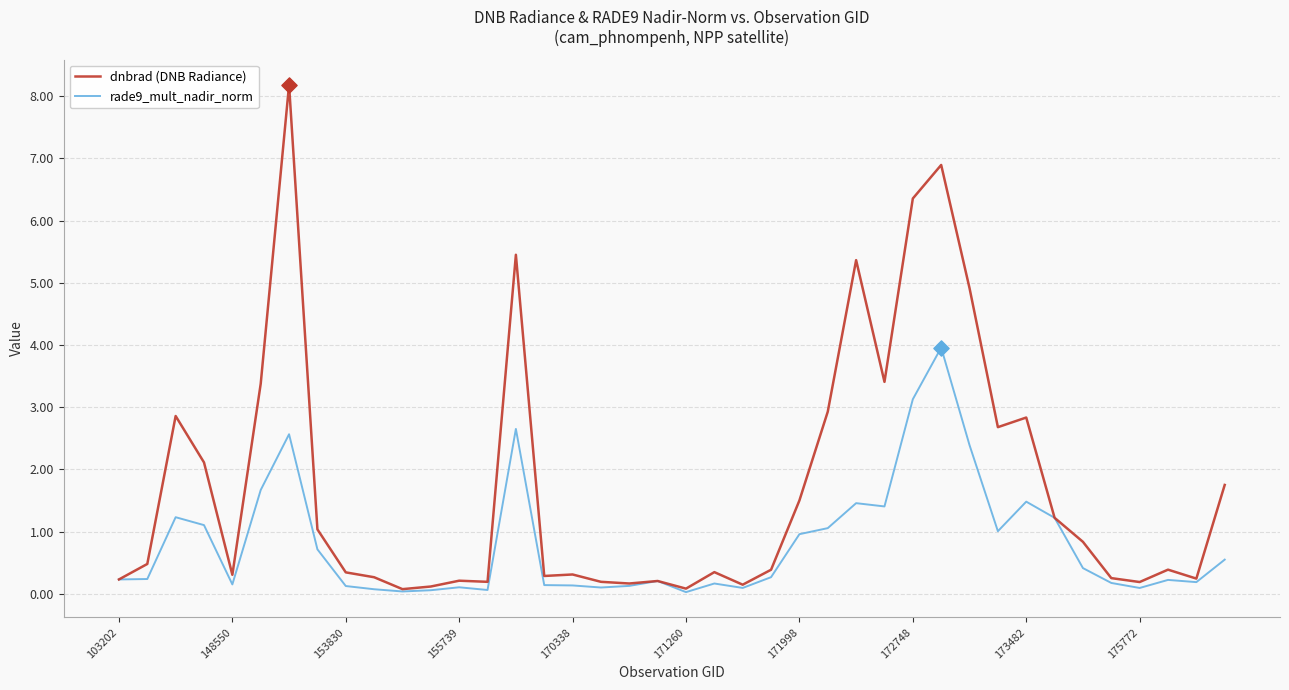

Which series has the largest total across all categories?

dnbrad (DNB Radiance)